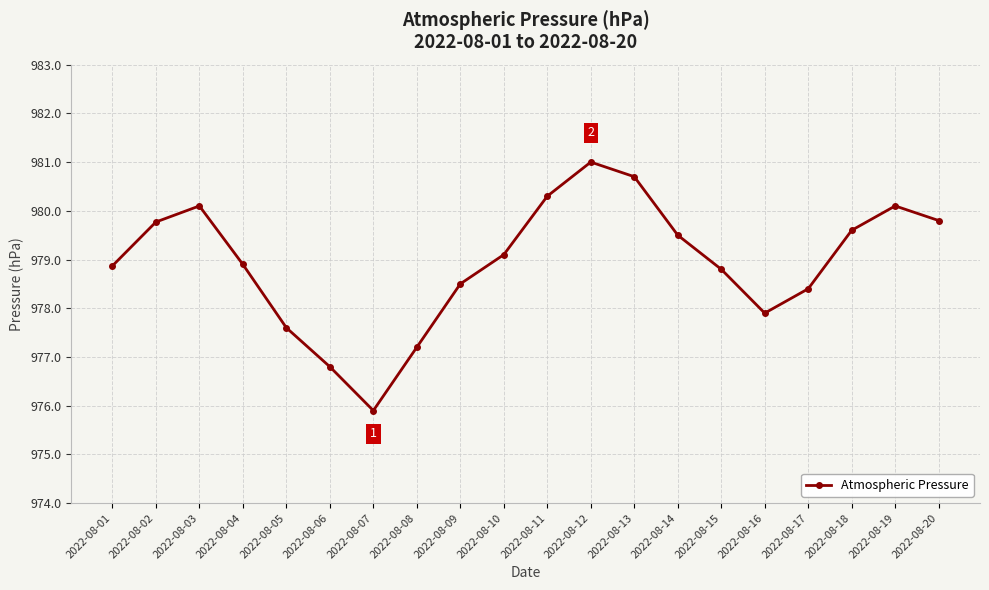

What is the average value?

978.9